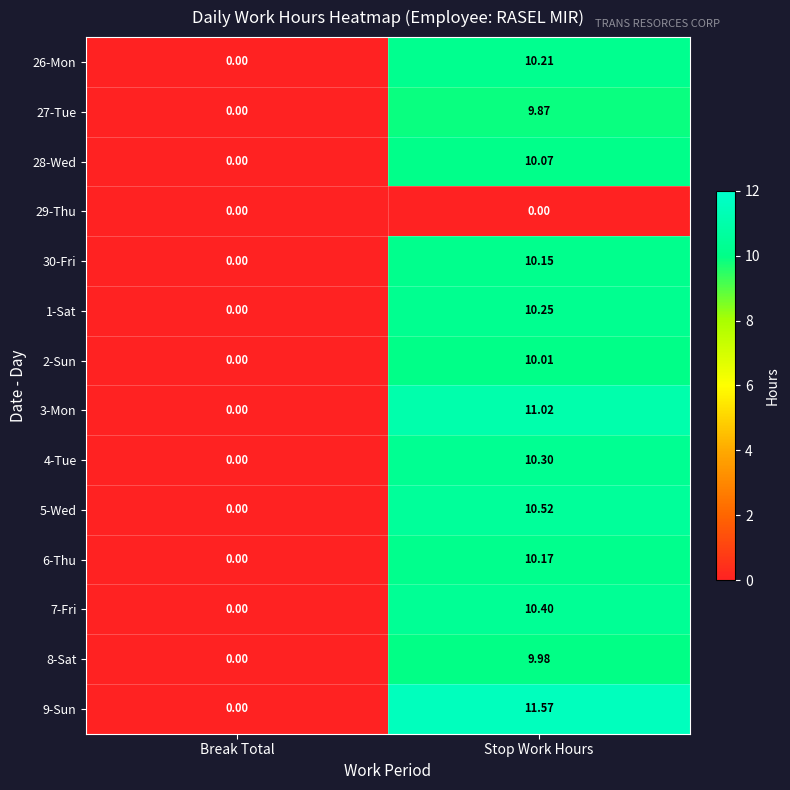

Where does the 5-Wed series first go above 10?

Stop Work Hours